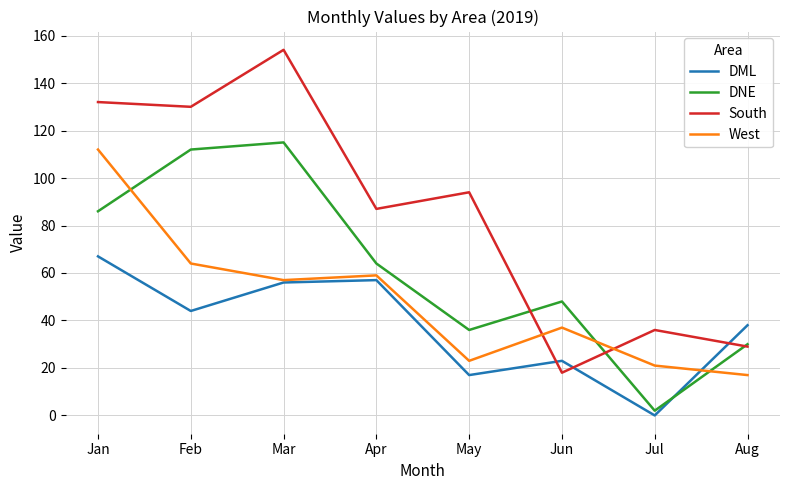

What value does the West series have at Mar, to the nearest 10?

60